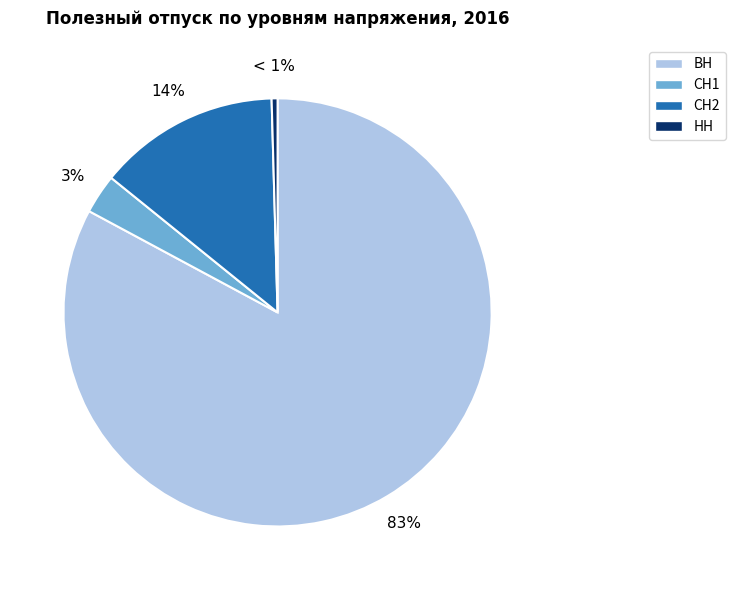

What is the smallest slice in the pie chart?

НН